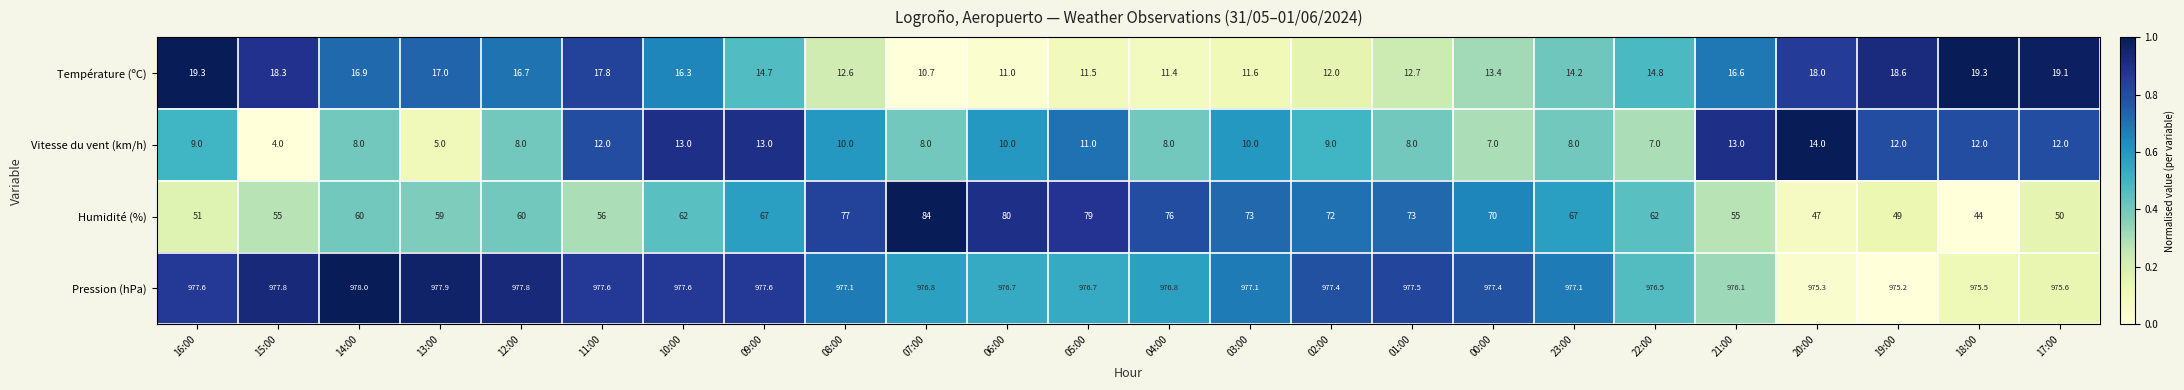

True or false: Humidité (%) has a value of 67.0 at 23:00.

True